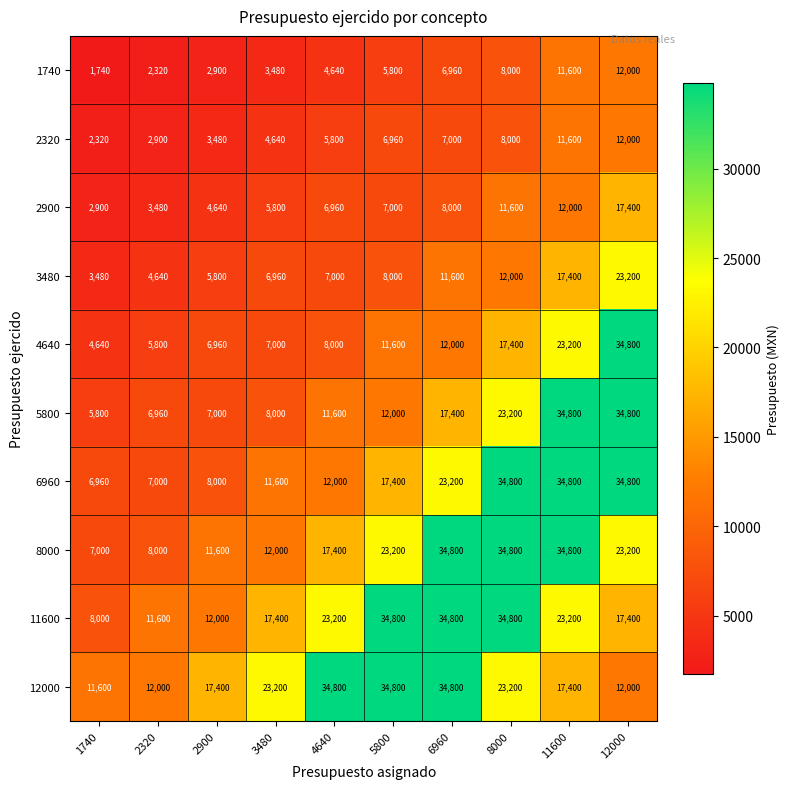

The value of 4640 at 2900 is 6960. True or false?

True